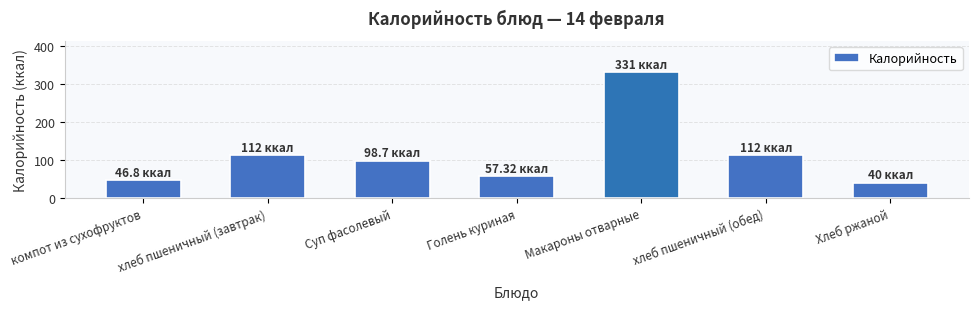

What is the average value?

114.0